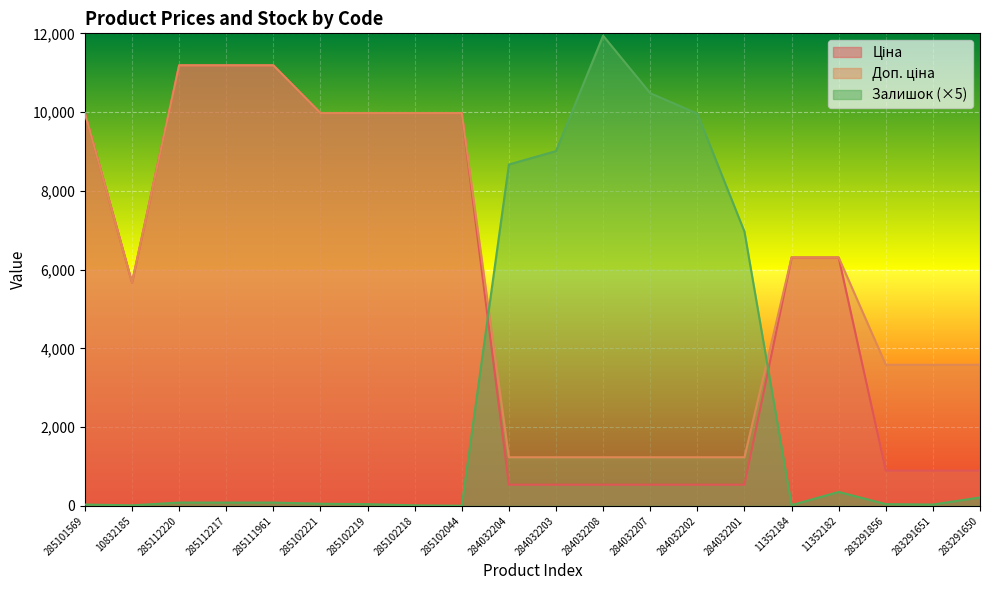

Which series has the largest total across all categories?

Доп. ціна